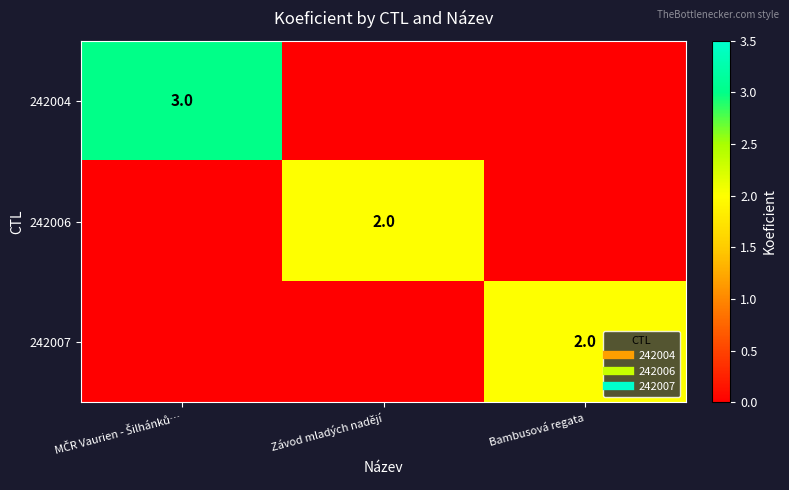

What is the sum of all 242004 values?

3